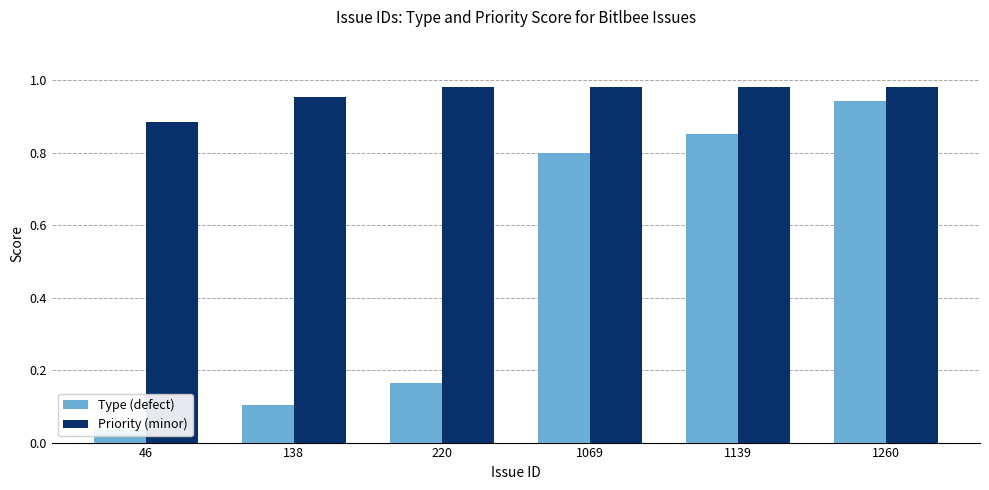

What is the average value of the Priority (minor) series?

1.0